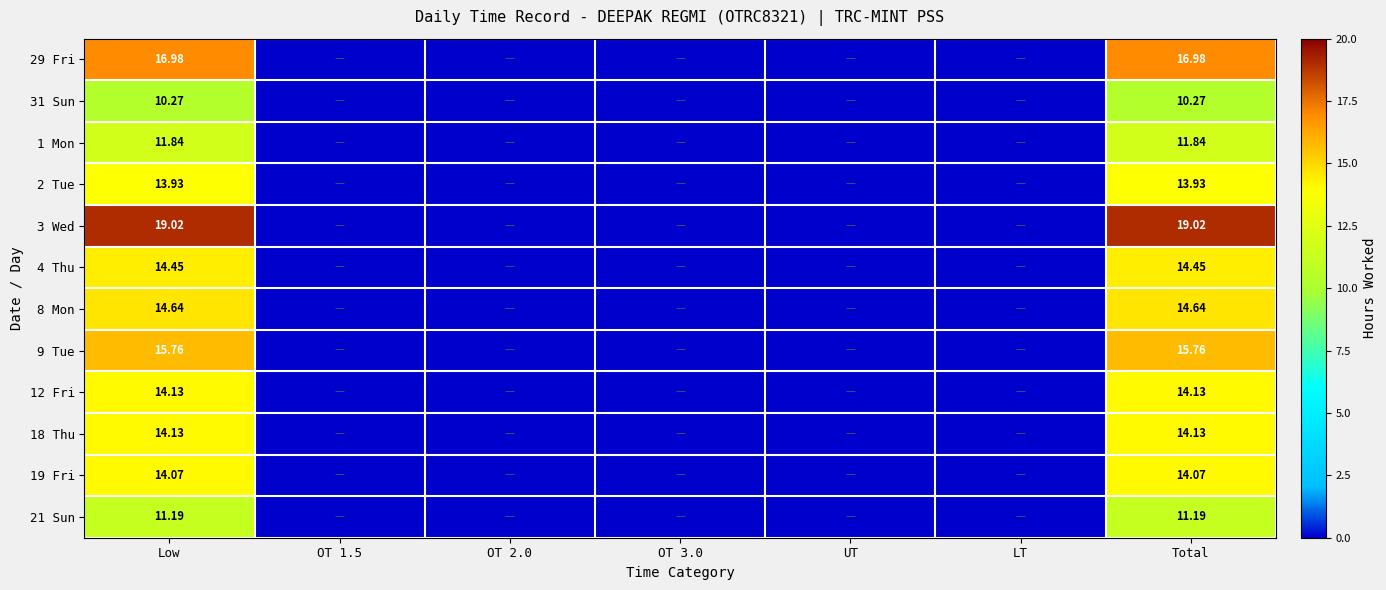

Is it true that 2 Tue equals -7.1 at OT 1.5?

False